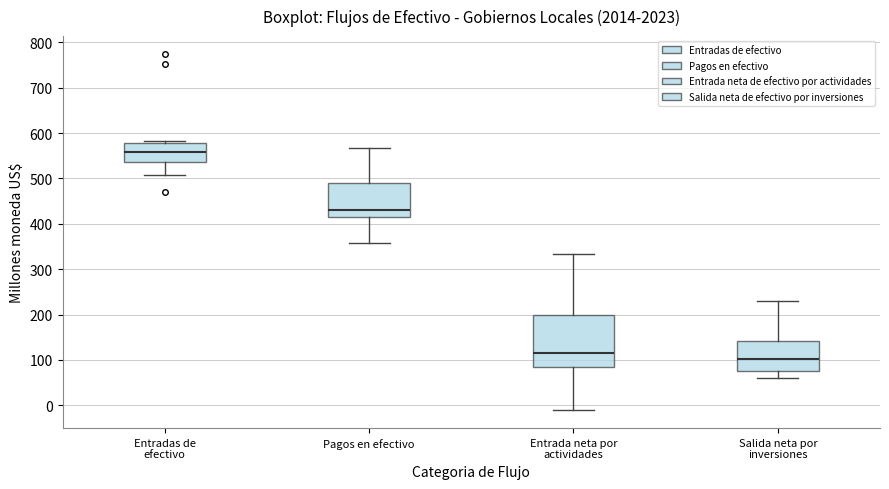

Reading left to right, read every box against the y-axis: the position of its median line, the range the box covers, and the ends of its whiskers. The values are not printed on the chart, so give them approximately, as read against the axis.

Entradas de efectivo: median 560, box 540 to 580, whiskers 510 to 580 (just above the box's upper edge)
Pagos en efectivo: median 430, box 410 to 490, whiskers 360 to 570
Entrada neta por actividades: median 120, box 80 to 200, whiskers -10 to 330
Salida neta por inversiones: median 100, box 80 to 140, whiskers 60 to 230